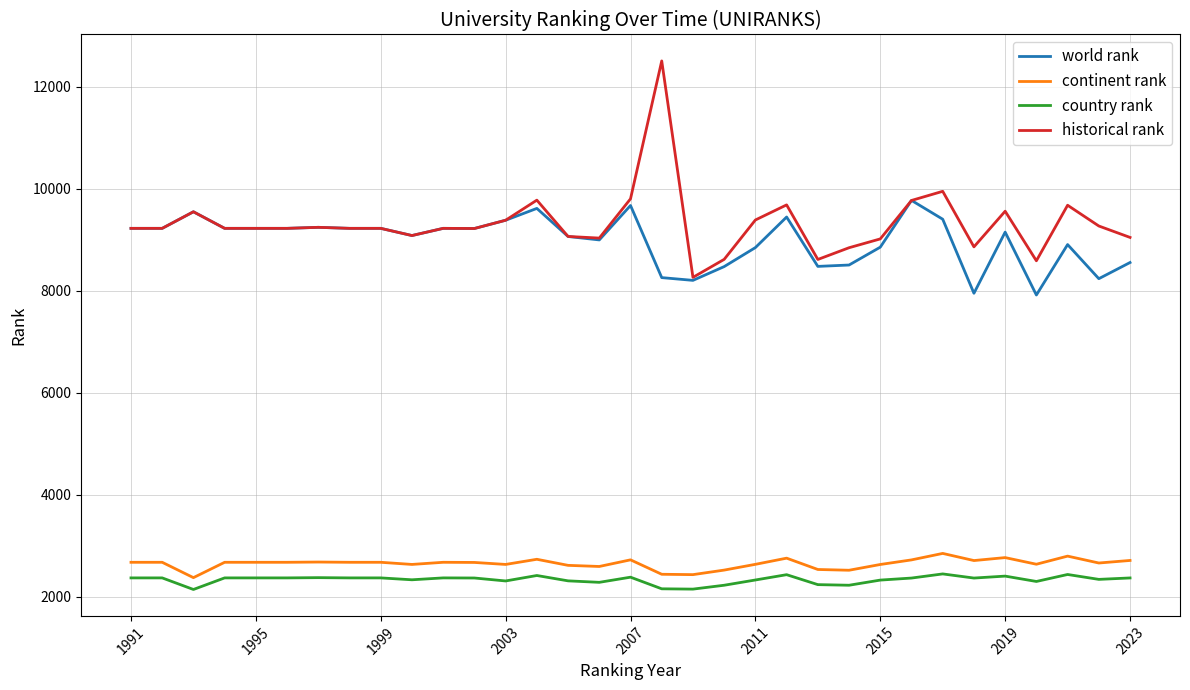

True or false: country rank and world rank intersect in this chart.

False